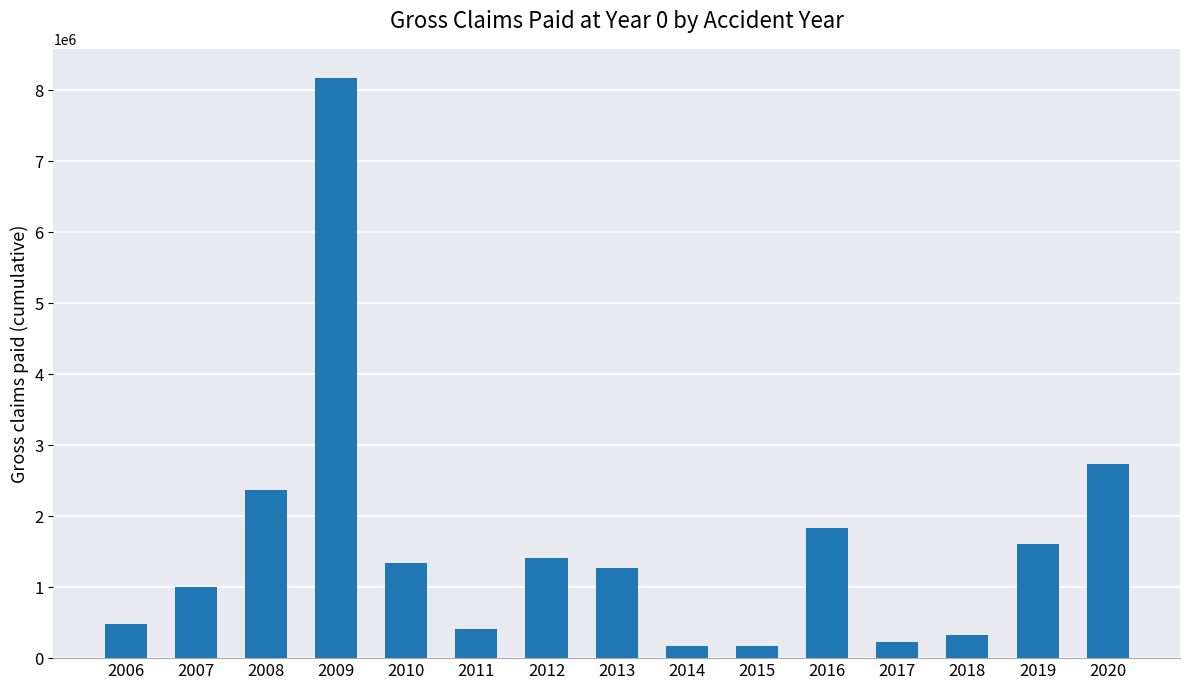

What is the difference between the second highest and minimum values?

2568542.3